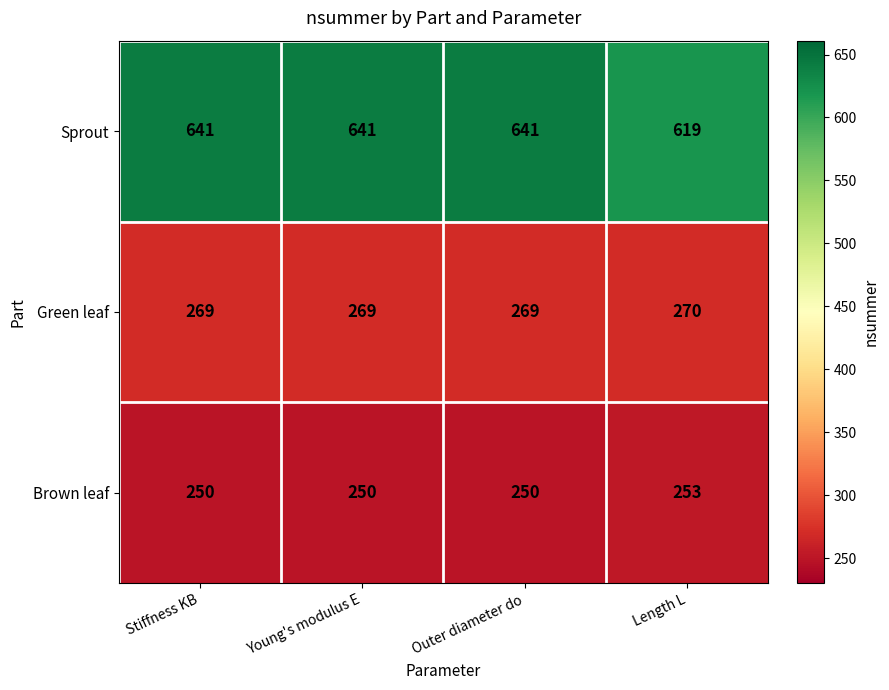

Is it true that Brown leaf equals 399 at Young's modulus E?

False